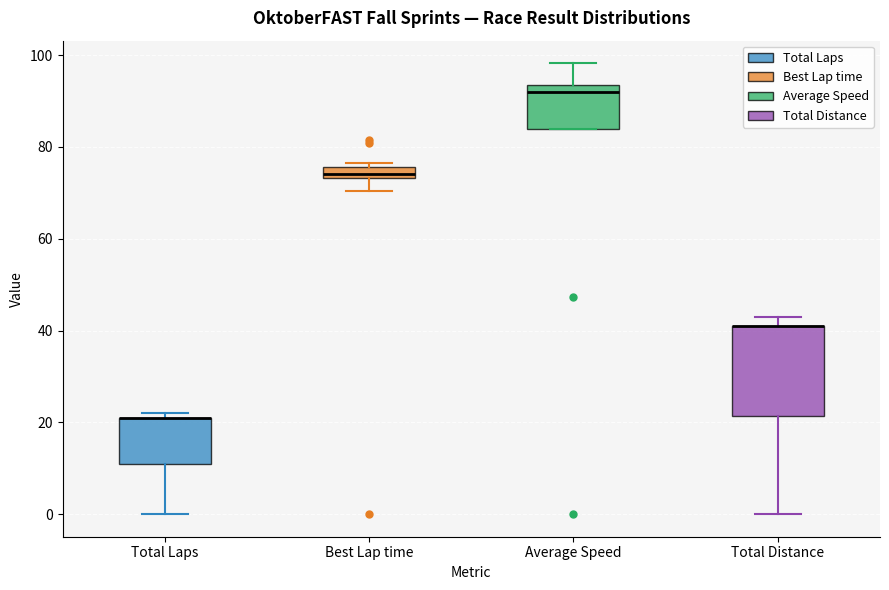

Where is the upper edge of the box for Total Laps on the y-axis? The values are not printed on the chart, so give them approximately, as read against the axis.

22